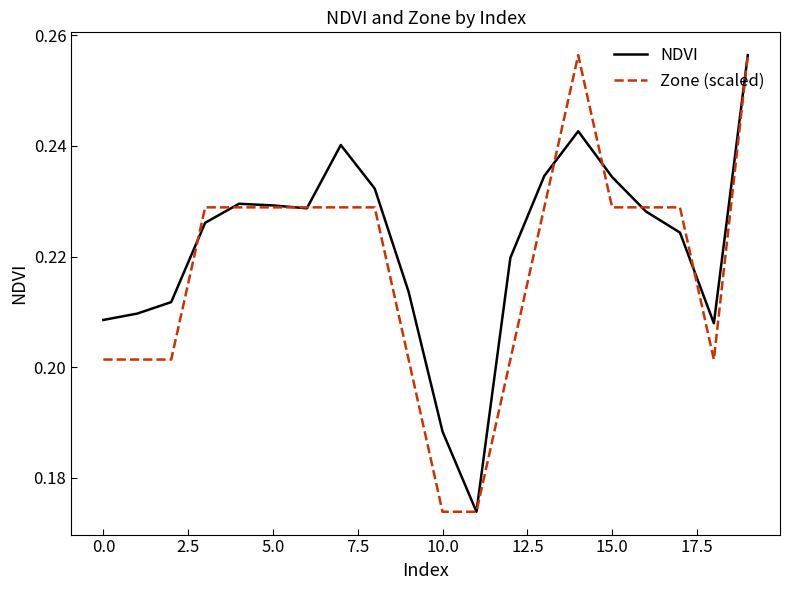

Count the number of categories in the chart.

20